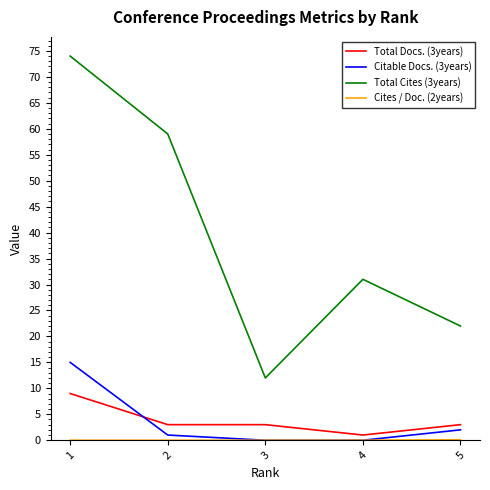

True or false: Citable Docs. (3years) and Total Cites (3years) intersect in this chart.

False